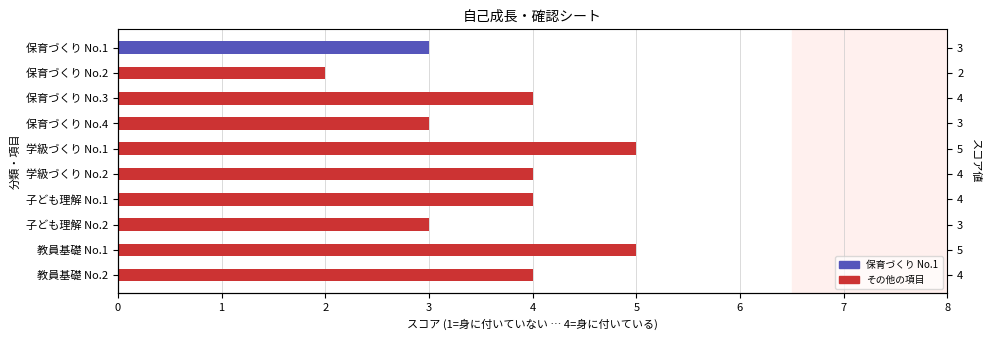

Reading right to left, transcribe all the data shown in this chart.

4	5	3	4	4	5	3	4	2	3